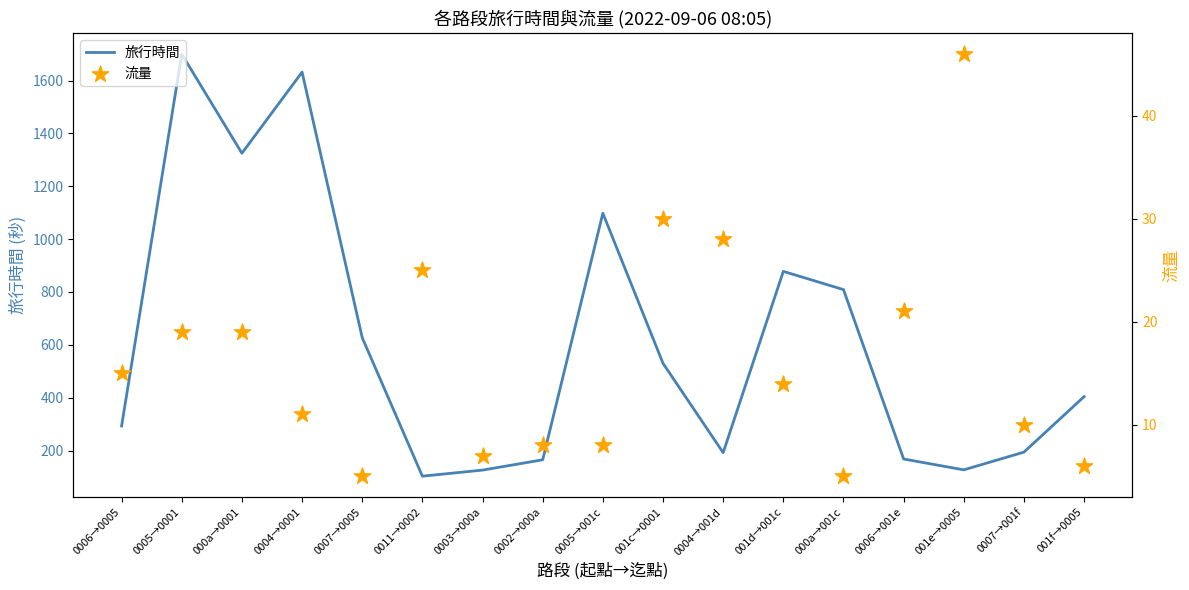

Which series contains the lowest Y value?

流量